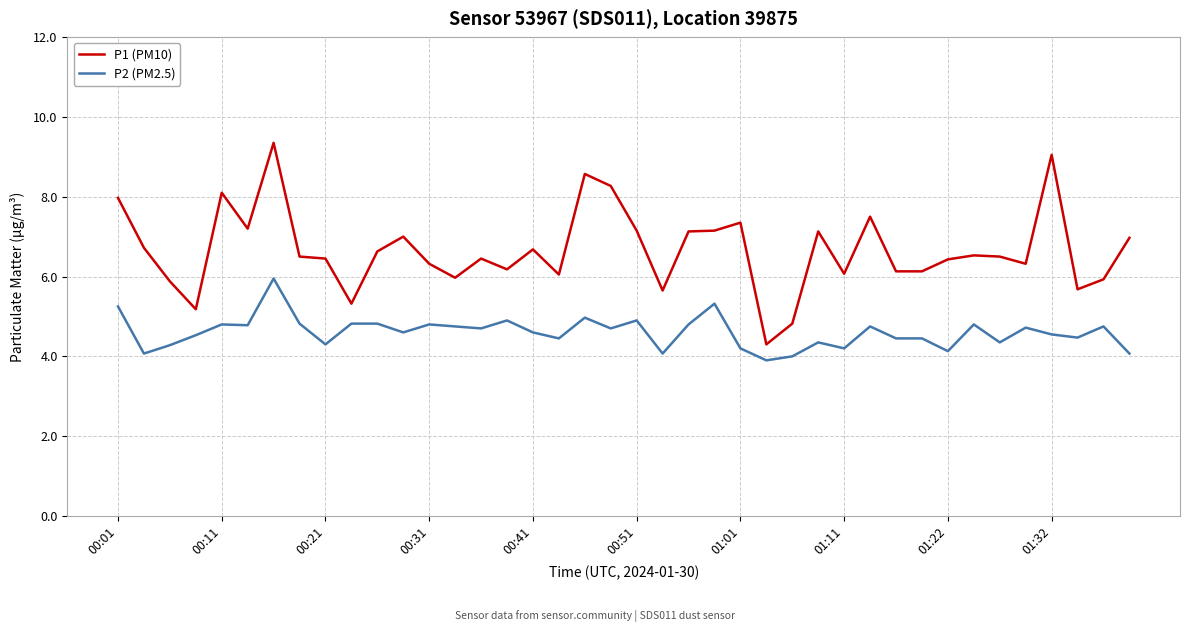

What is the smallest value displayed?

3.9